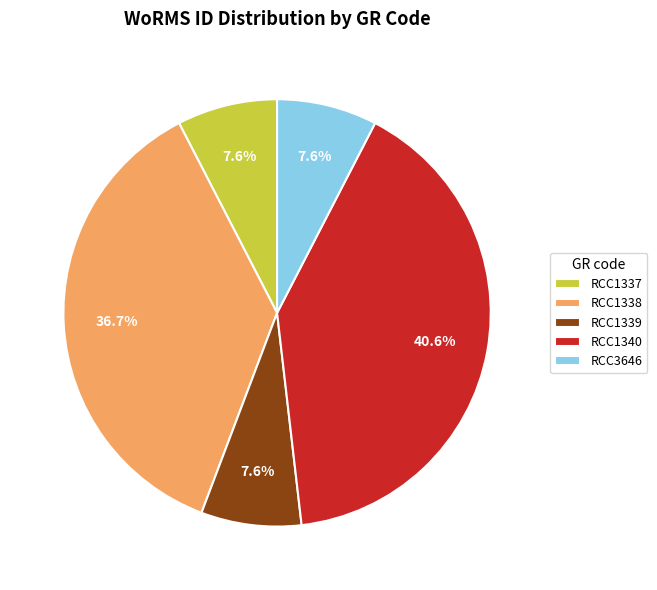

Is RCC1340 the majority of the pie?

No